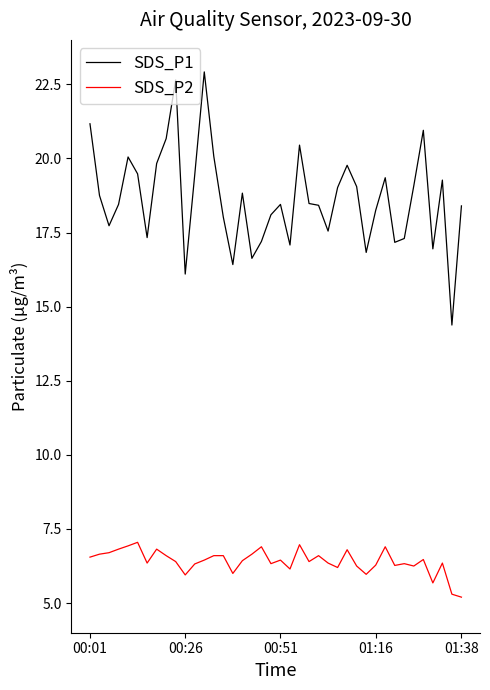

Rank the series by their average value, from highest to lowest.

SDS_P1, SDS_P2